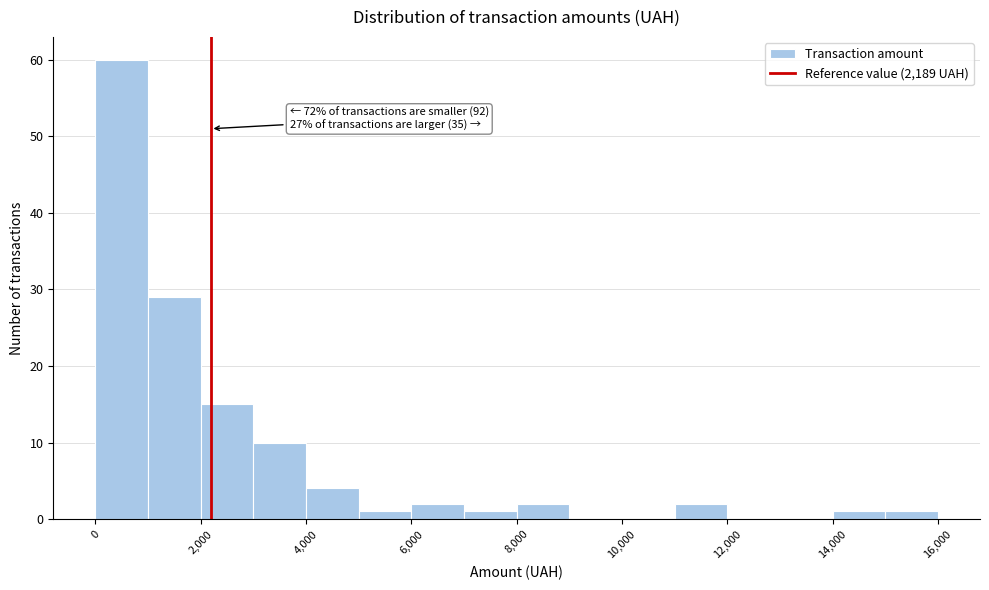

Which range on the x-axis has the tallest bar?

0 to 1000